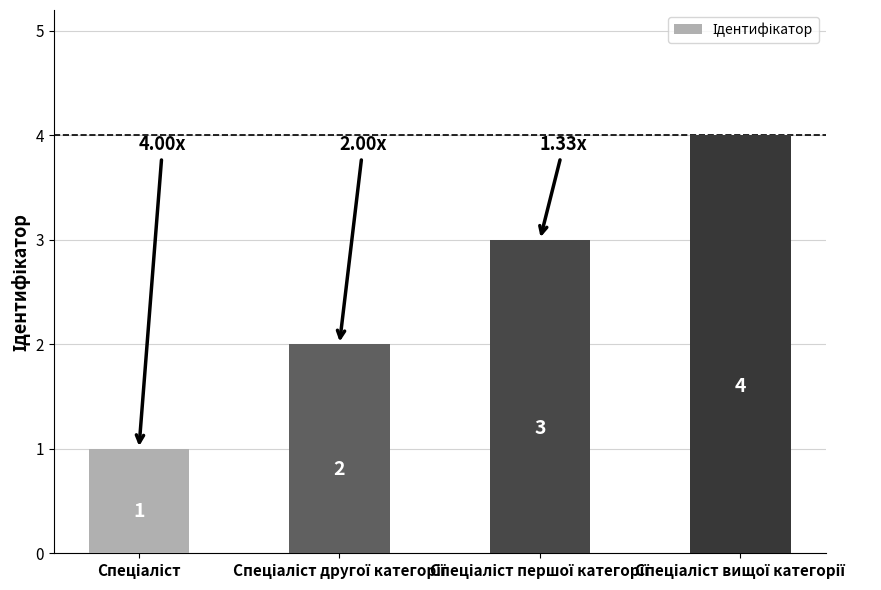

What is the difference between the maximum and minimum values?

3